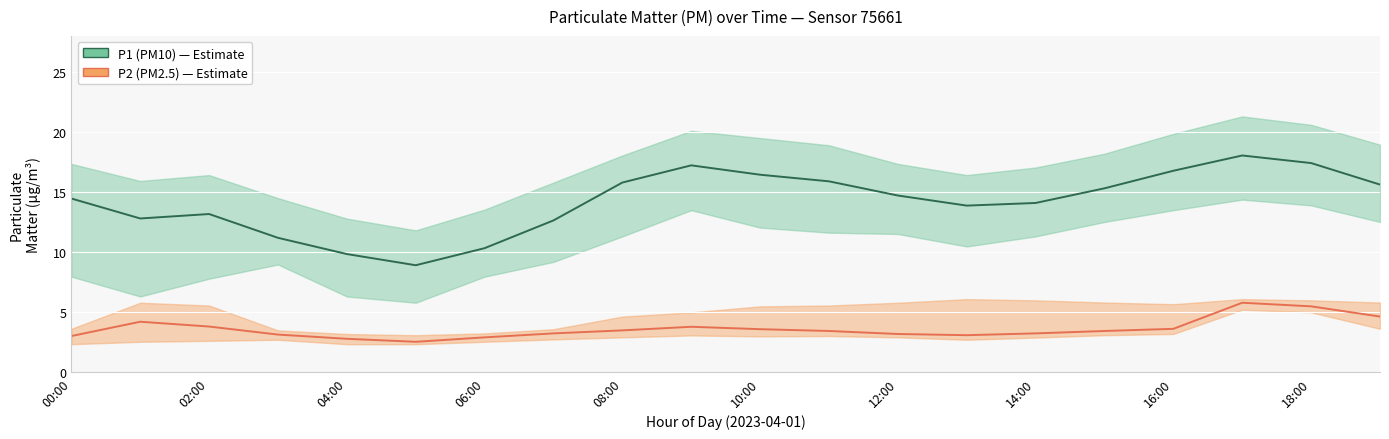

What value does the P2 (PM2.5) series have at 06:00?

3.1